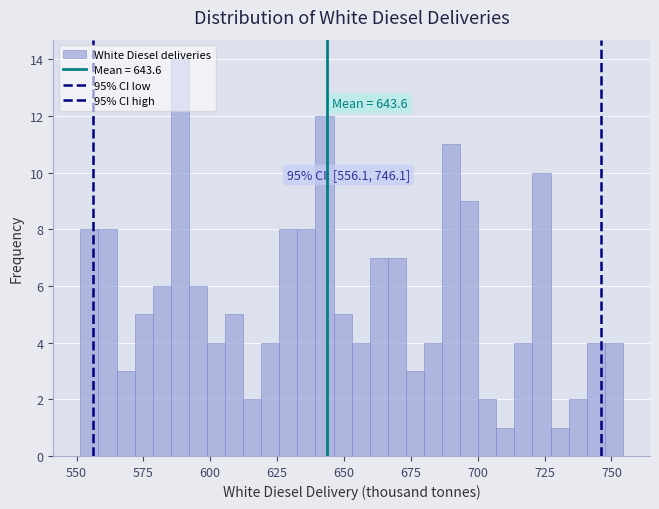

Read against the x-axis, roughly where is the centre of the tallest bar?

590